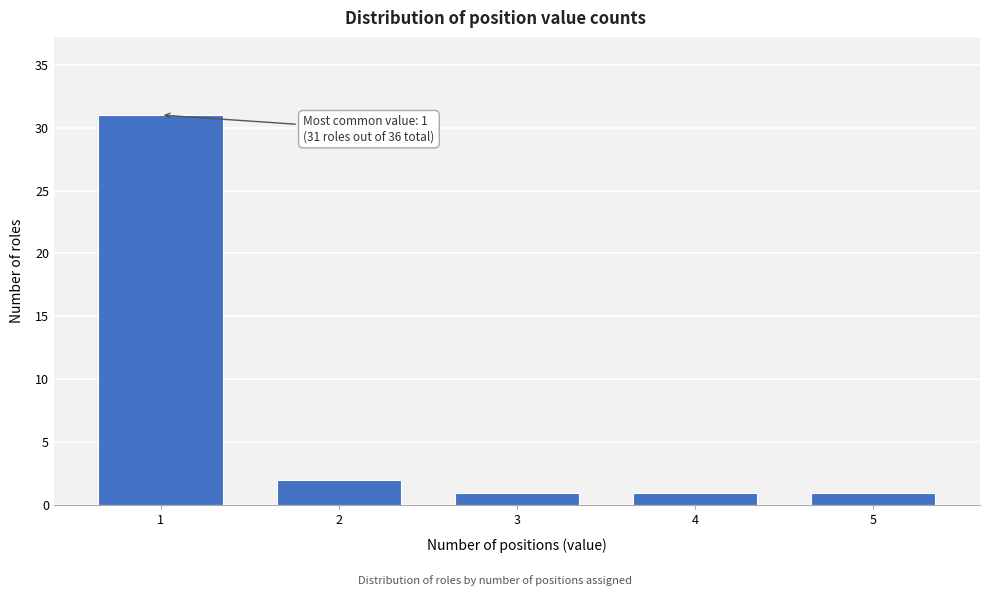

Reading left to right, extract all data points from this chart.

1=31	2=2	3=1	4=1	5=1